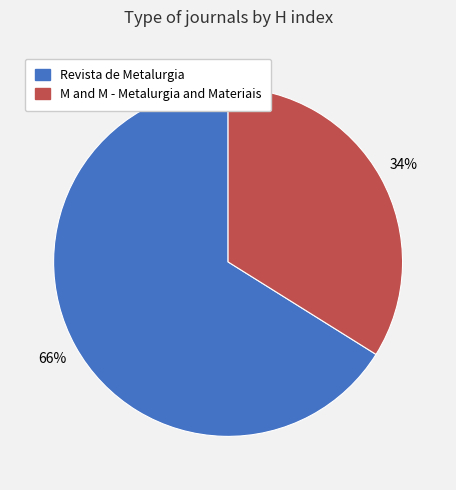

Combined, do M and M - Metalurgia and Materiais and Revista de Metalurgia account for over 50%?

Yes